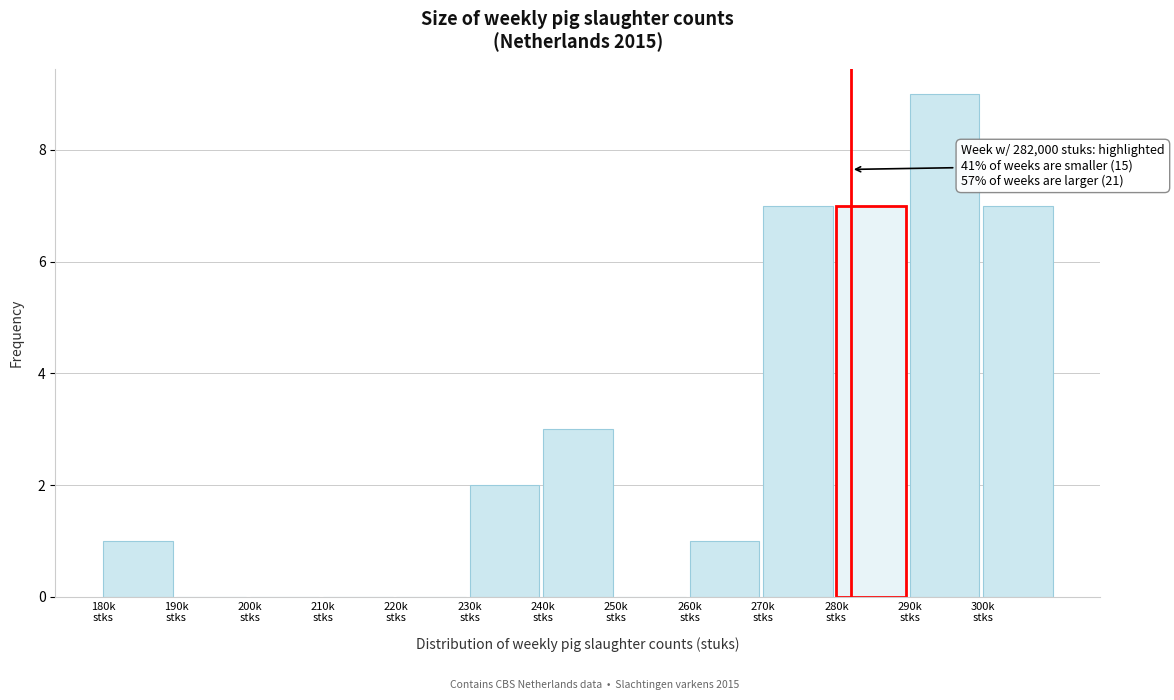

What is the sum of all values?

37